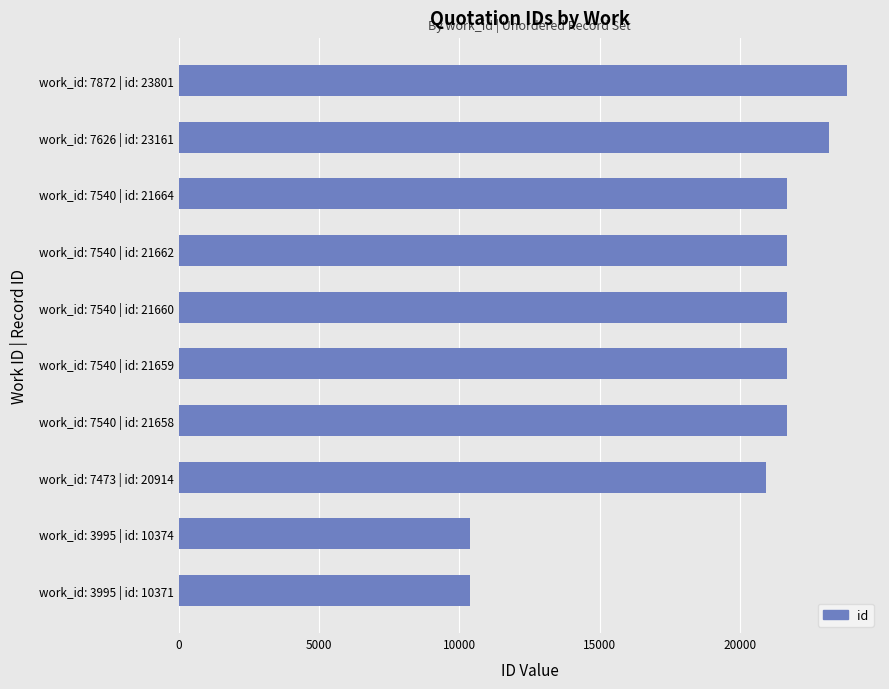

At which label is the value closest to 17086?

work_id: 7473 | id: 20914